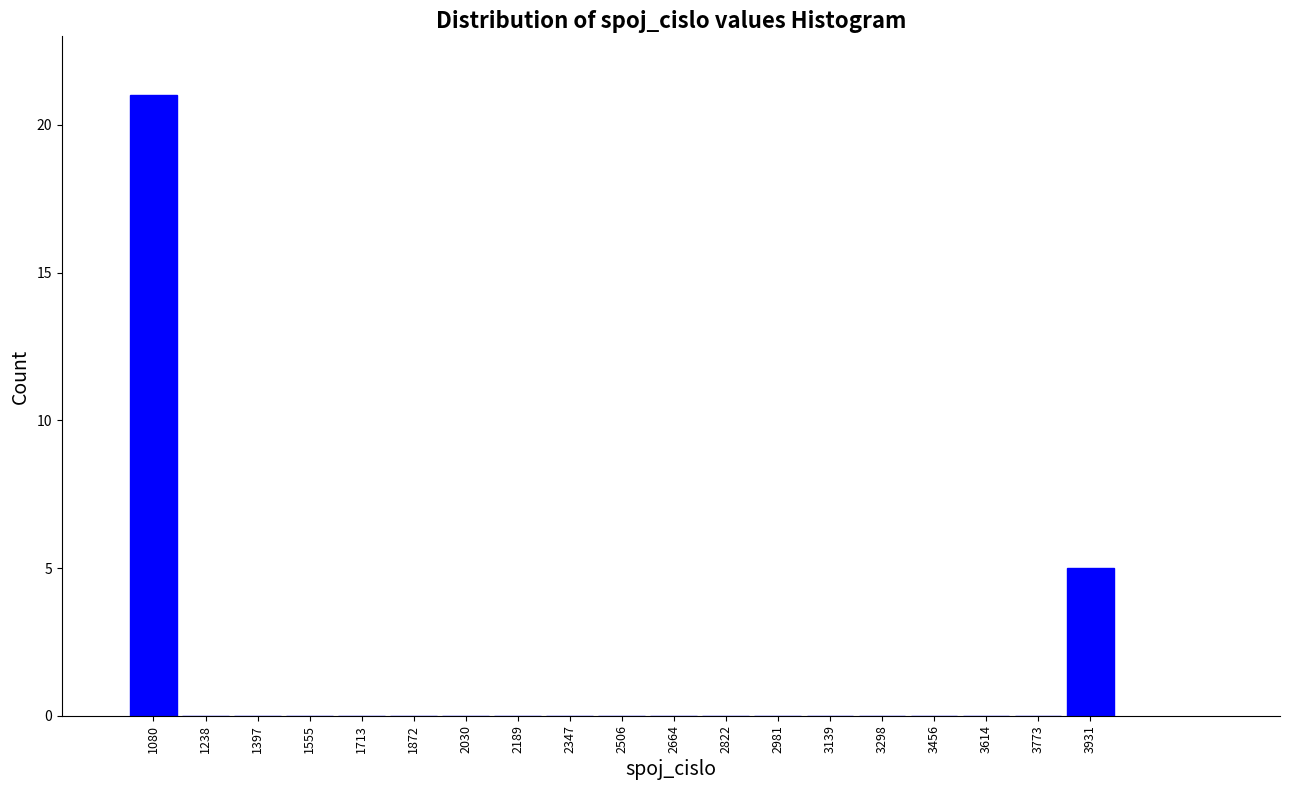

What is the height of the bar covering 1000 to 1160 on the x-axis? Neither the bar edges nor the heights are printed on the chart, so give them approximately, as read against the axes.

21